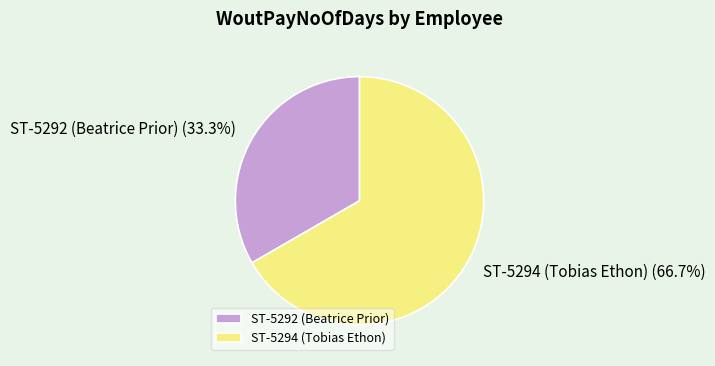

How many slices are in this pie chart?

2